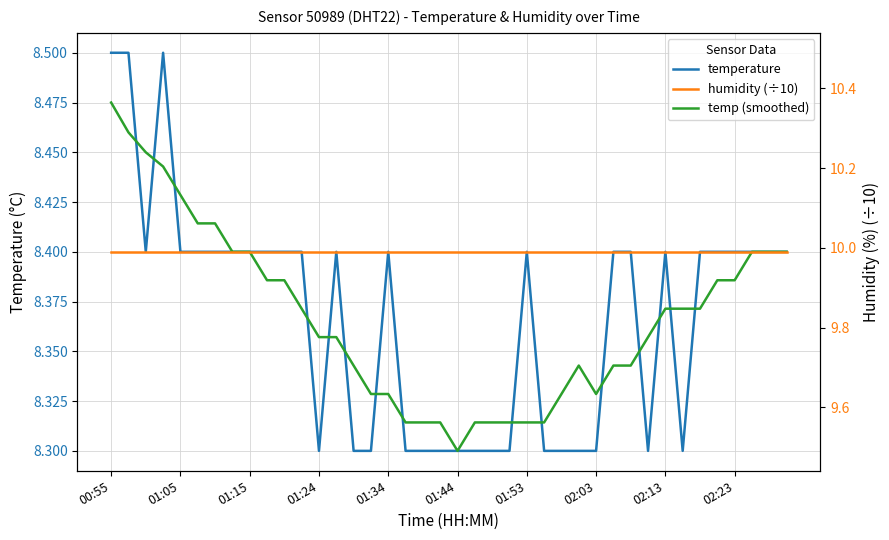

Which has a higher value, 21 or 16?

16